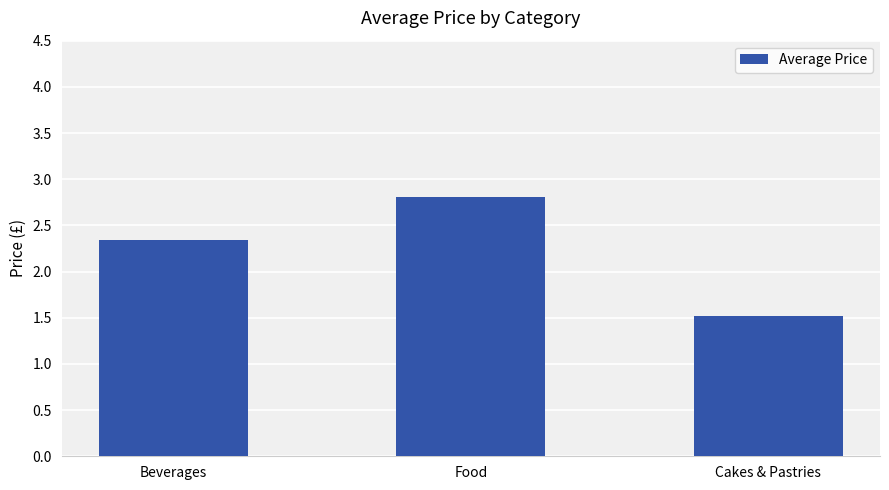

Is it true that the value at Cakes & Pastries is 1.5?

True